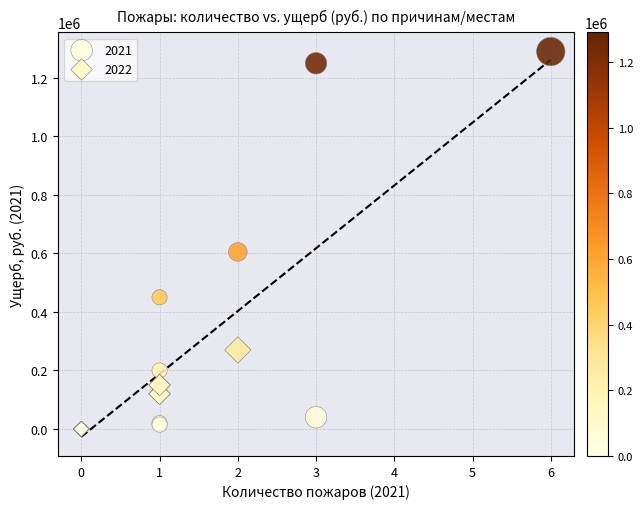

What are all the series names shown in the legend?

2021, 2022